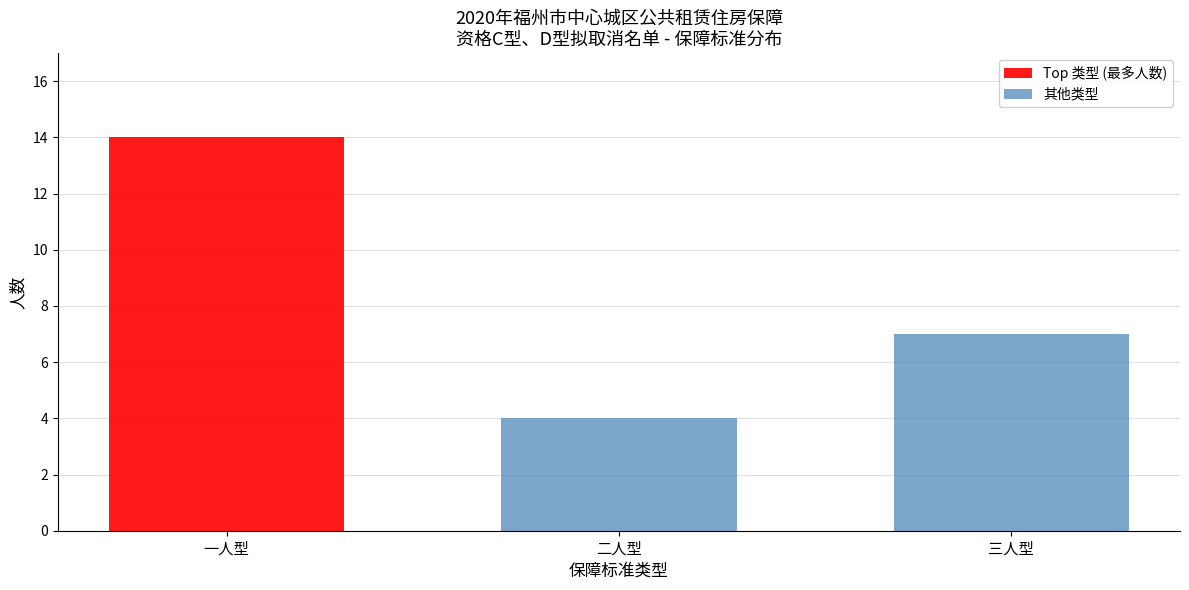

Reading left to right, what are all the values shown in this chart?

一人型=14	二人型=4	三人型=7